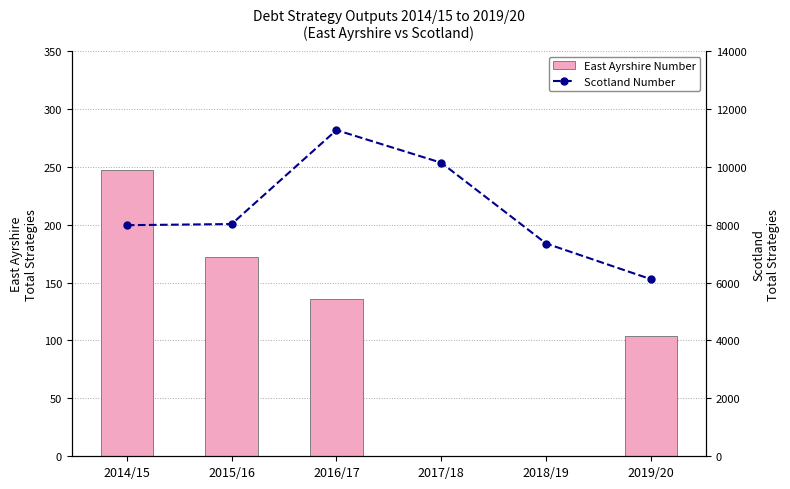

Reading left to right, list all the values displayed in this chart.

East Ayrshire Number: 247.0	172.0	136.0	0.0	0.0	104.0
Scotland Number: 7983.0	8022.0	11268.0	10139.0	7350.0	6116.3